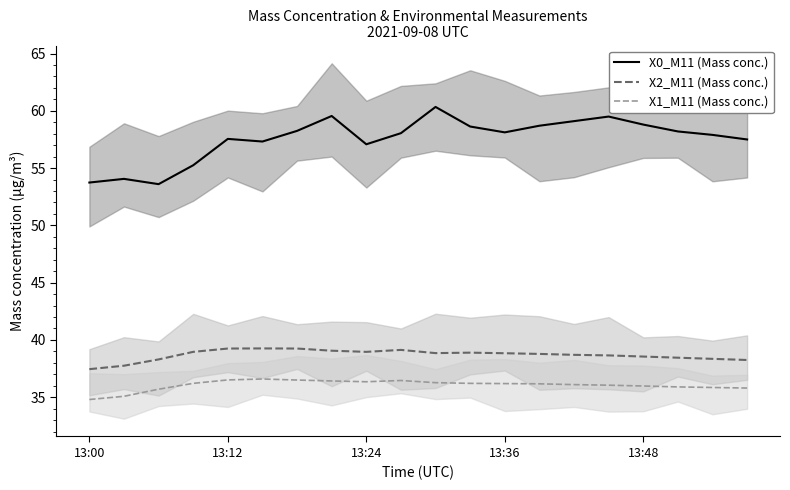

True or false: X0_M11 (Mass conc.) and X1_M11 (Mass conc.) intersect in this chart.

False